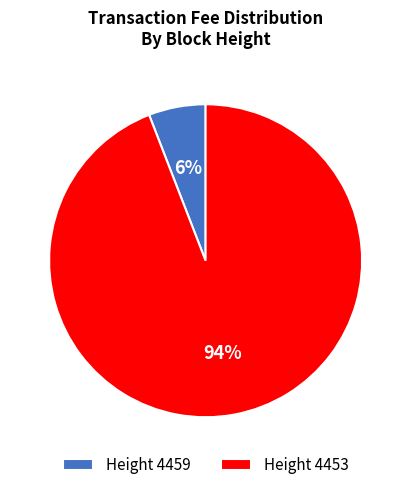

To the nearest percent, what portion does Height 4459 represent?

6%